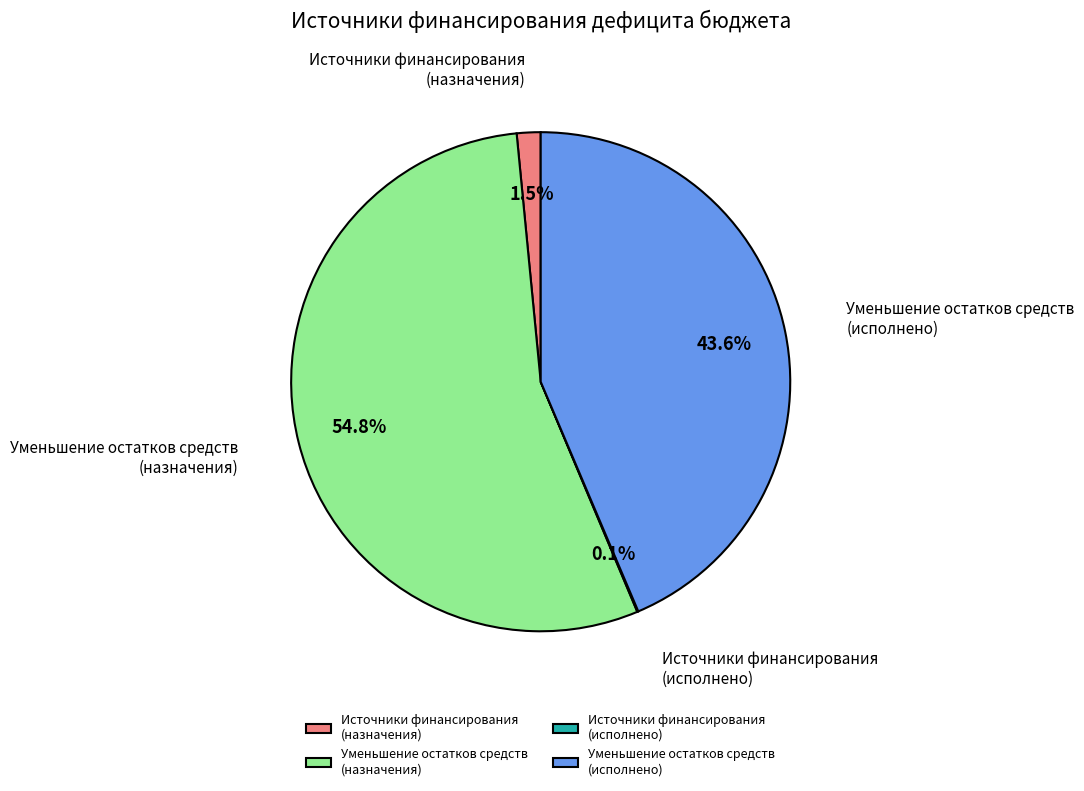

What is the largest slice in the pie chart?

Уменьшение остатков средств (назначения)